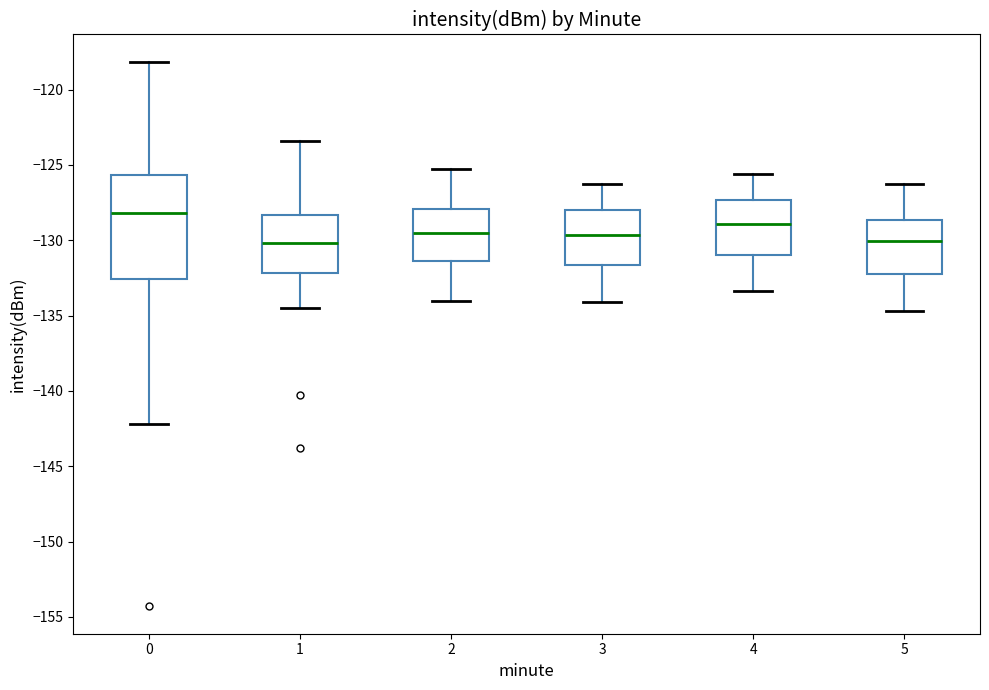

Reading left to right, read every box against the y-axis: the position of its median line, the range the box covers, and the ends of its whiskers. The values are not printed on the chart, so give them approximately, as read against the axis.

0: median -128.0, box -132.5 to -125.5, whiskers -142.0 to -118.0
1: median -130.0, box -132.0 to -128.5, whiskers -134.5 to -123.5
2: median -129.5, box -131.5 to -128.0, whiskers -134.0 to -125.5
3: median -129.5, box -131.5 to -128.0, whiskers -134.0 to -126.5
4: median -129.0, box -131.0 to -127.5, whiskers -133.5 to -125.5
5: median -130.0, box -132.0 to -128.5, whiskers -134.5 to -126.5